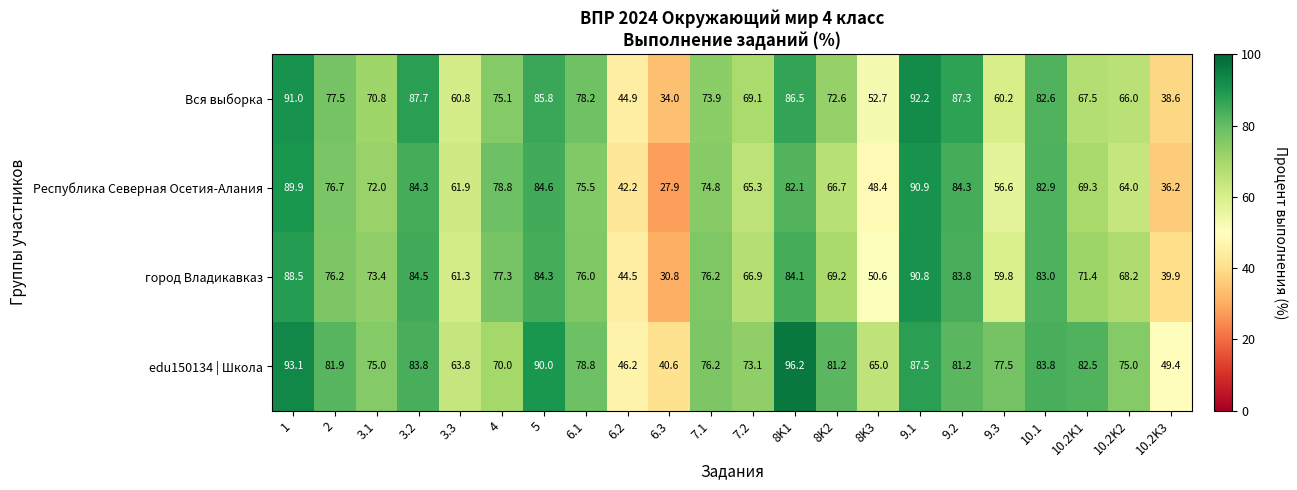

Rank the series by their maximum value, from highest to lowest.

edu150134 | Школа, Вся выборка, Республика Северная Осетия-Алания, город Владикавказ